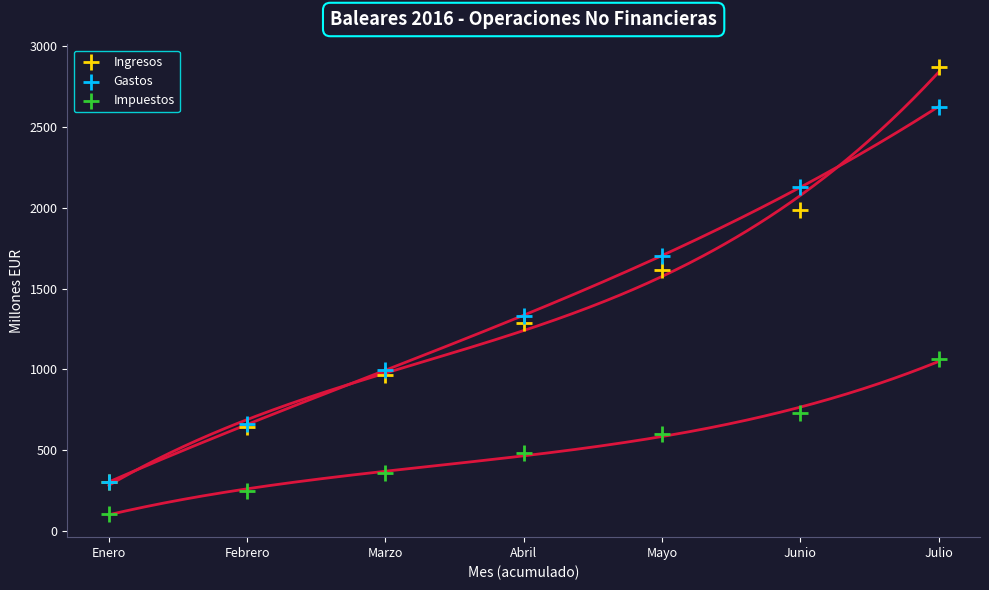

Which series has the widest spread of Y values?

Ingresos